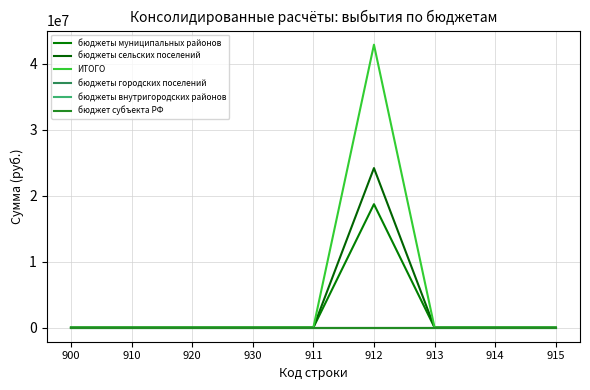

What is the difference between the maximum and minimum values in the ИТОГО series?

42892204.1